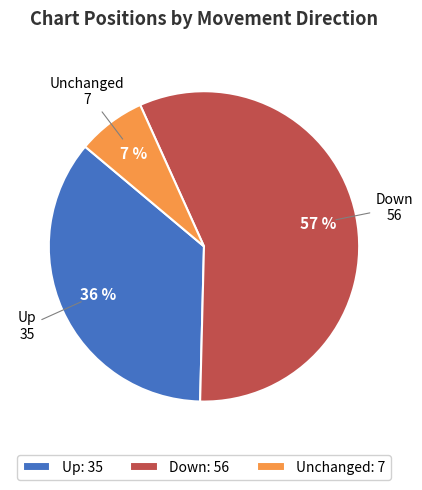

Do Up: 35 and Down: 56 together represent more than half of the pie?

Yes